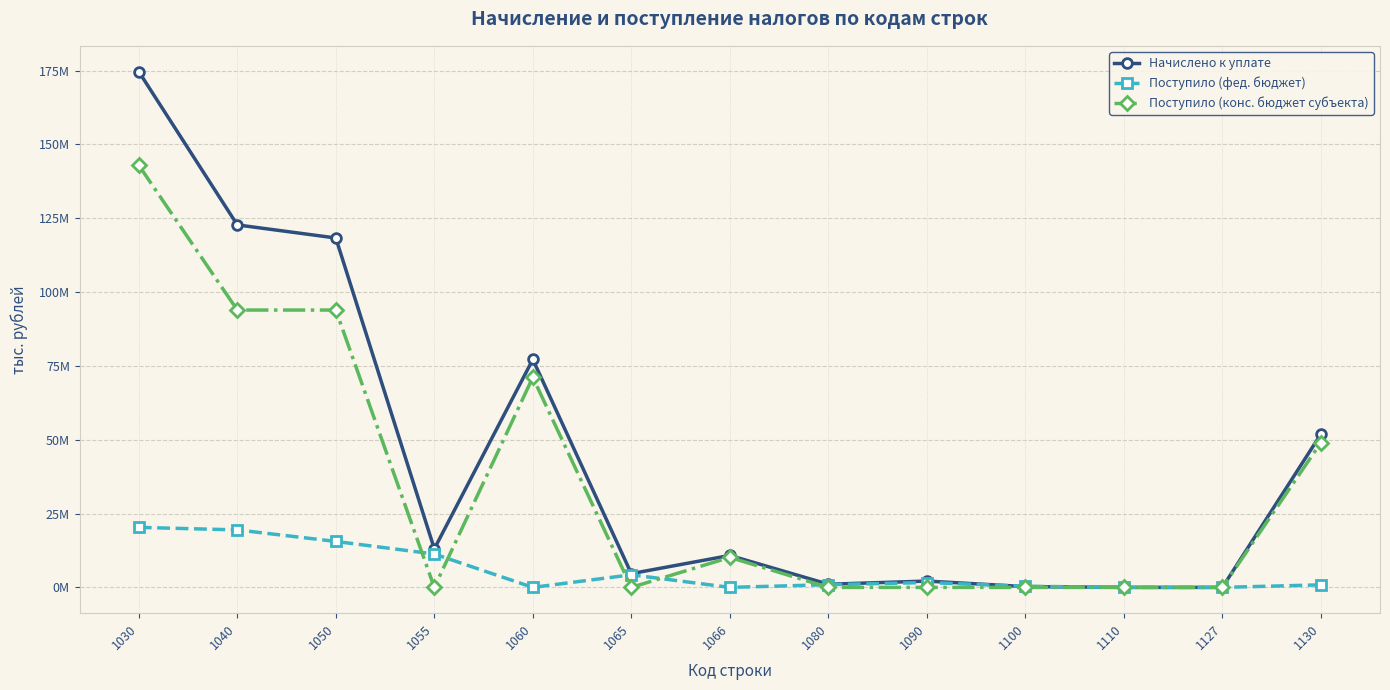

Between 1040 and 1060, which series saw the biggest shift?

Начислено к уплате